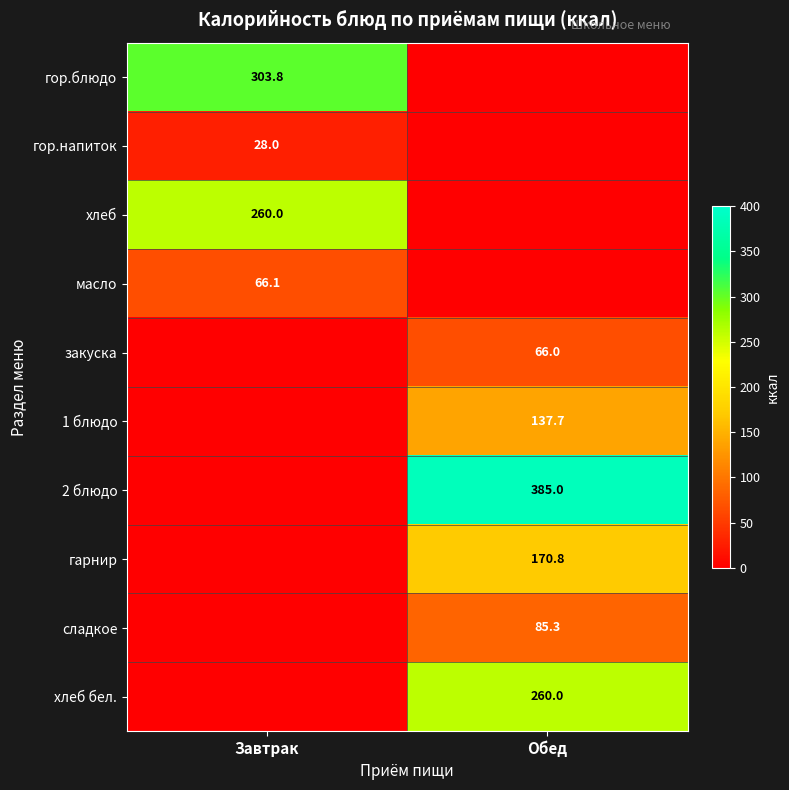

Is it true that 1 блюдо equals 216.2 at Обед?

False